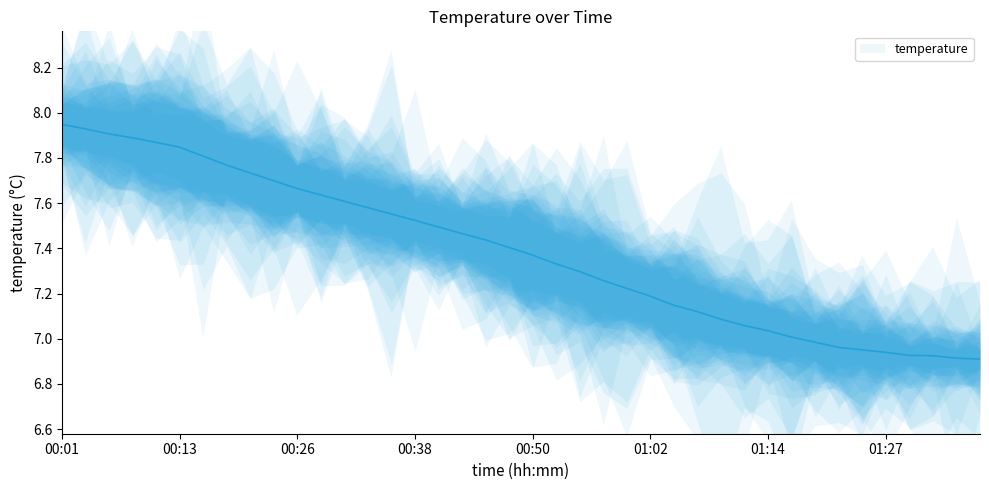

At which category does the chart reach its peak across all series?

00:01